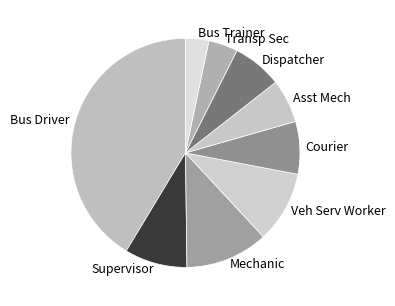

Which category has the smallest portion of the pie?

Bus Trainer